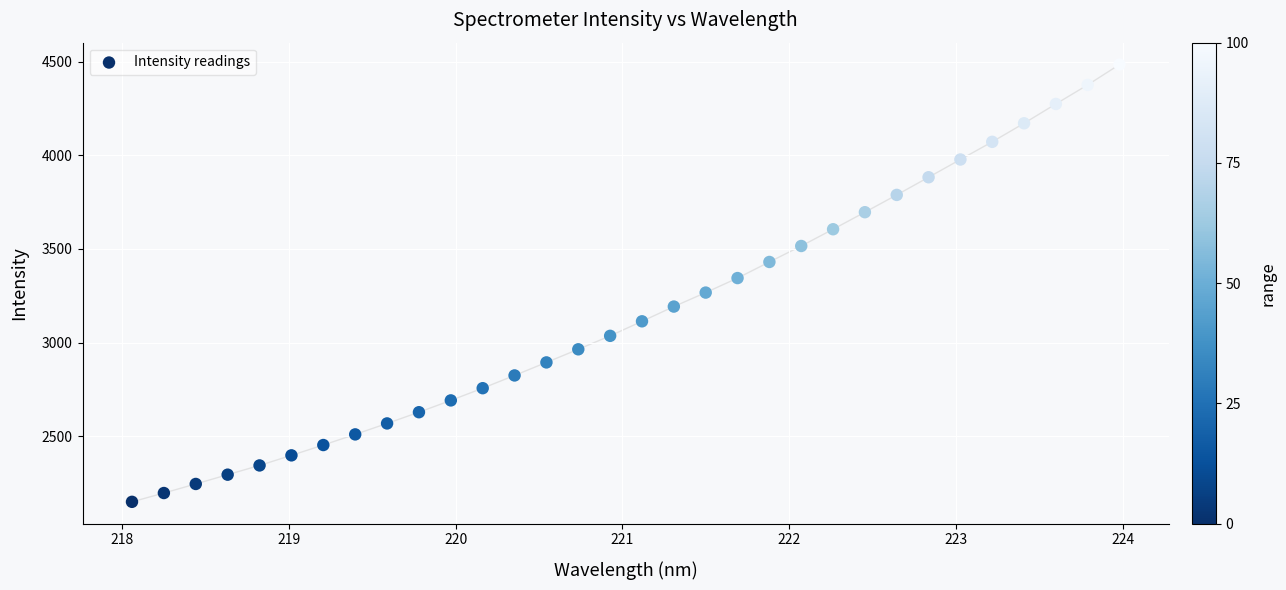

What is the range of X values (max minus min)?

5.9